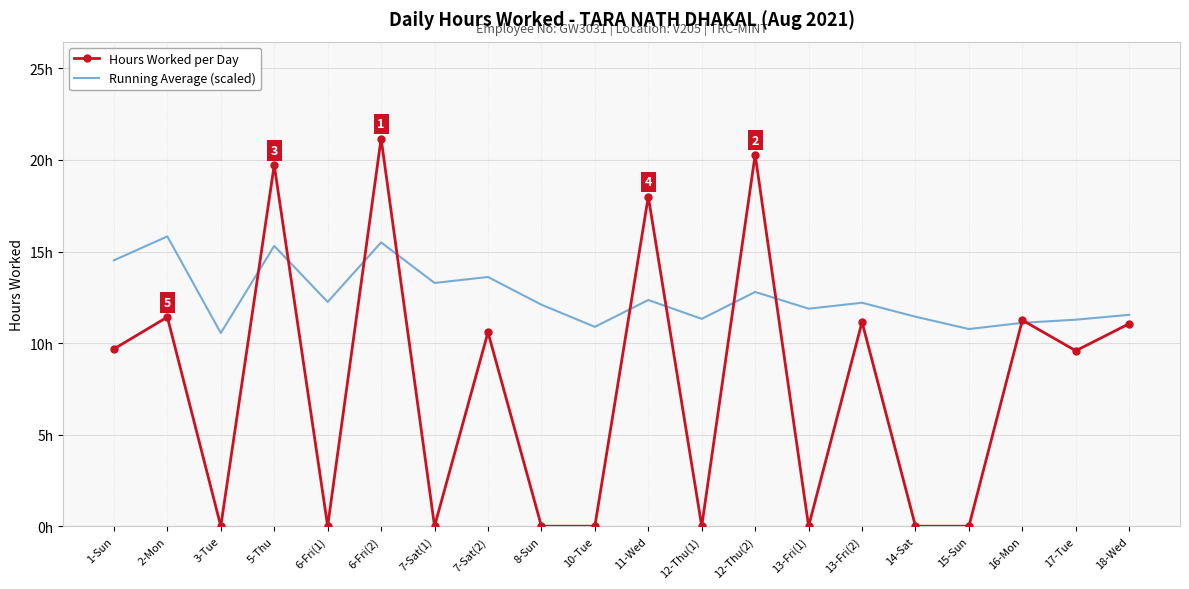

What is the highest value of the Hours Worked per Day series?

21.2